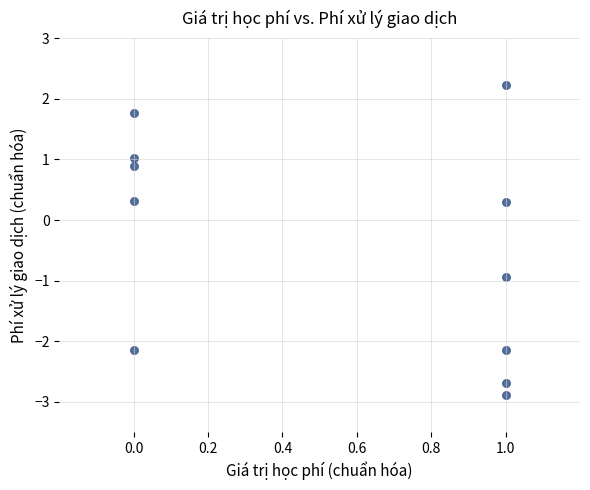

What is the range of X values (max minus min)?

1.0